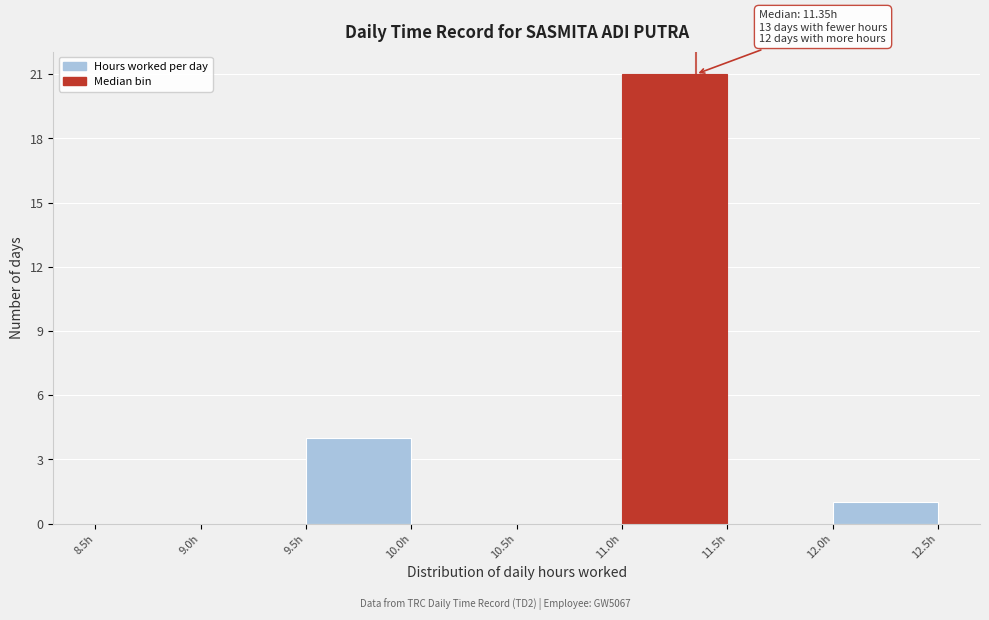

Over which range of the x-axis is the bar tallest?

11.0 to 11.5